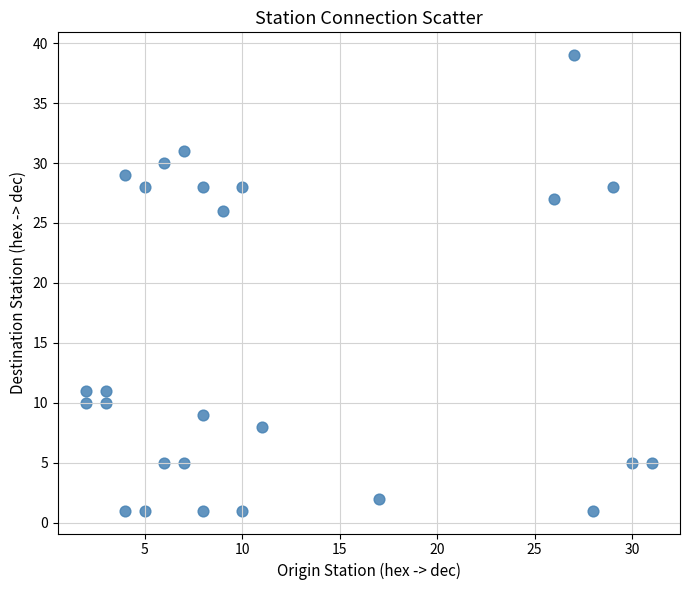

What is the range of X values (max minus min)?

29